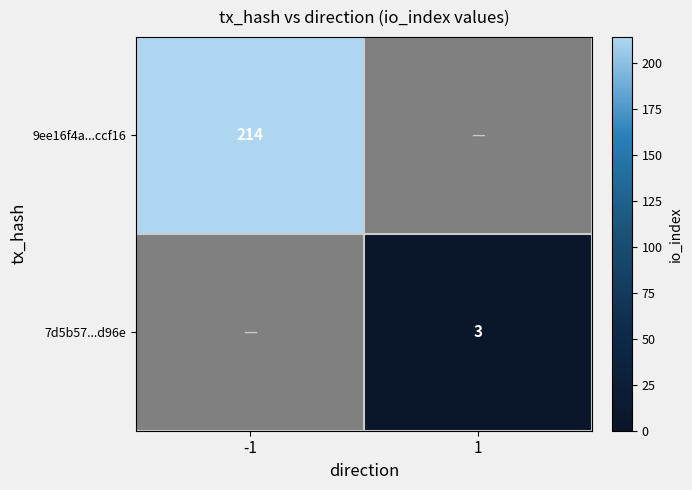

The 7d5b57...d96e series shows 3 at 1. True or false?

True